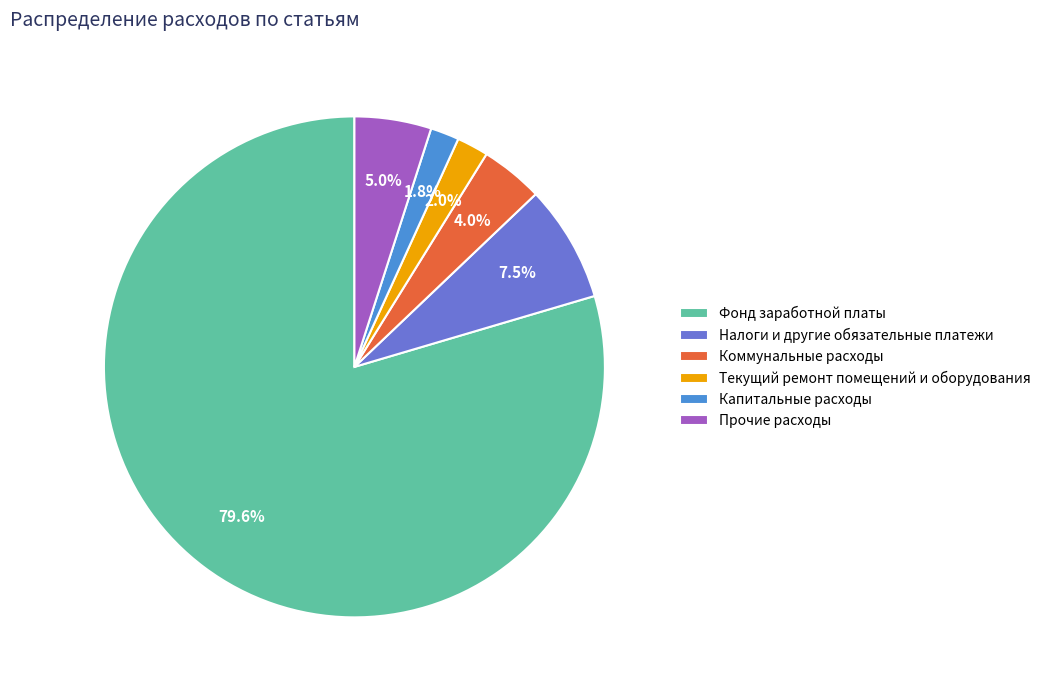

Which slice is the largest?

Фонд заработной платы